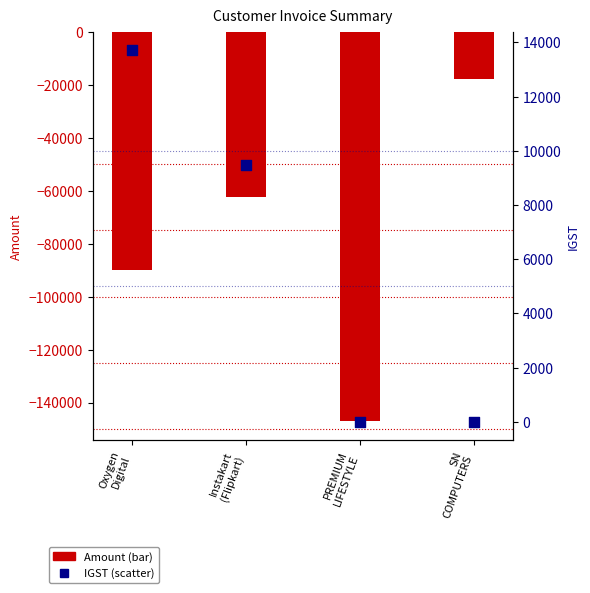

What are all the series names shown in the legend?

Amount, IGST